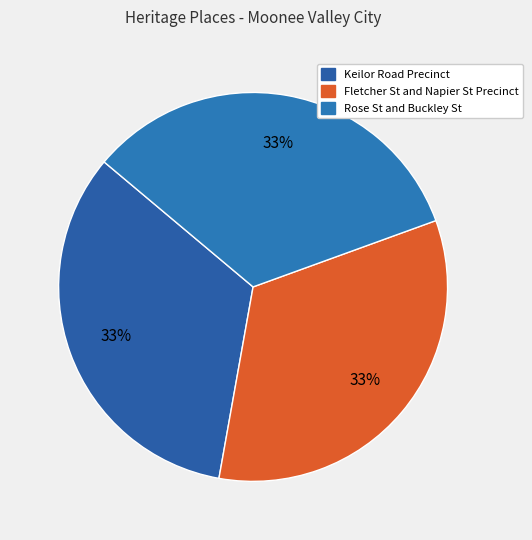

Which slice is the smallest?

Keilor Road Precinct